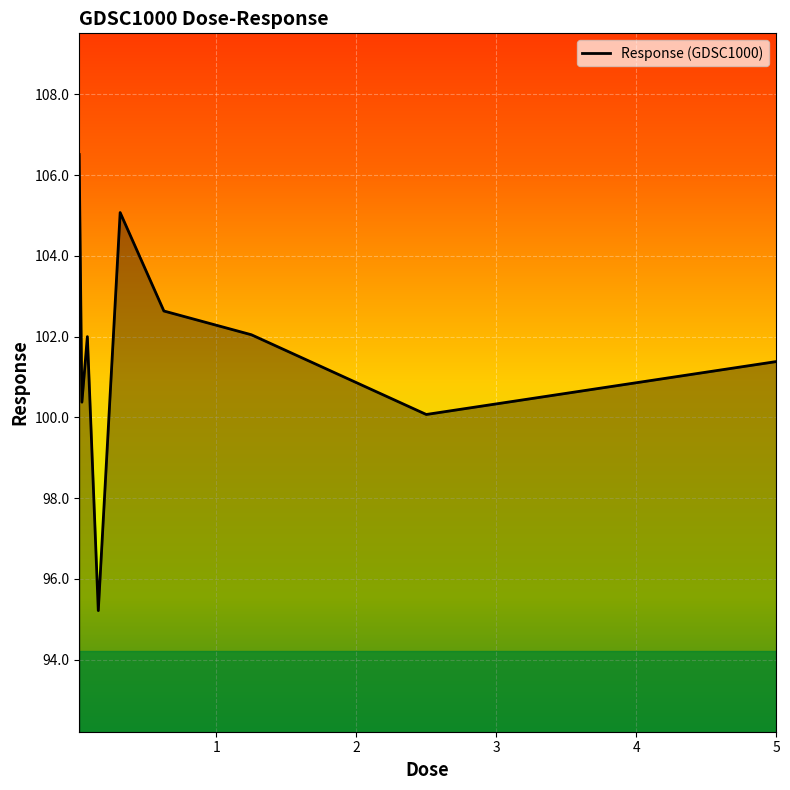

How many values exceed 102?

5